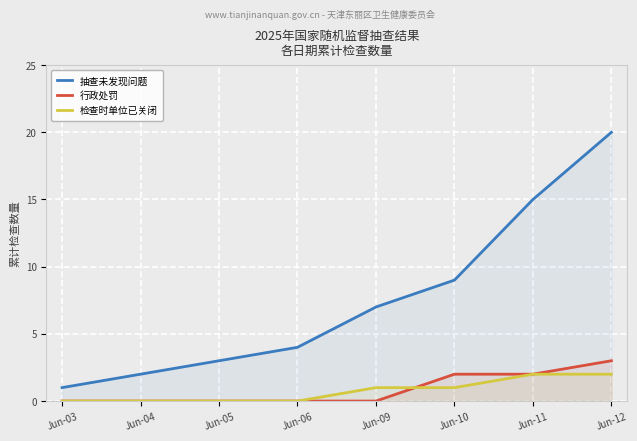

Between Jun-05 and Jun-12, which series saw the biggest shift?

抽查未发现问题